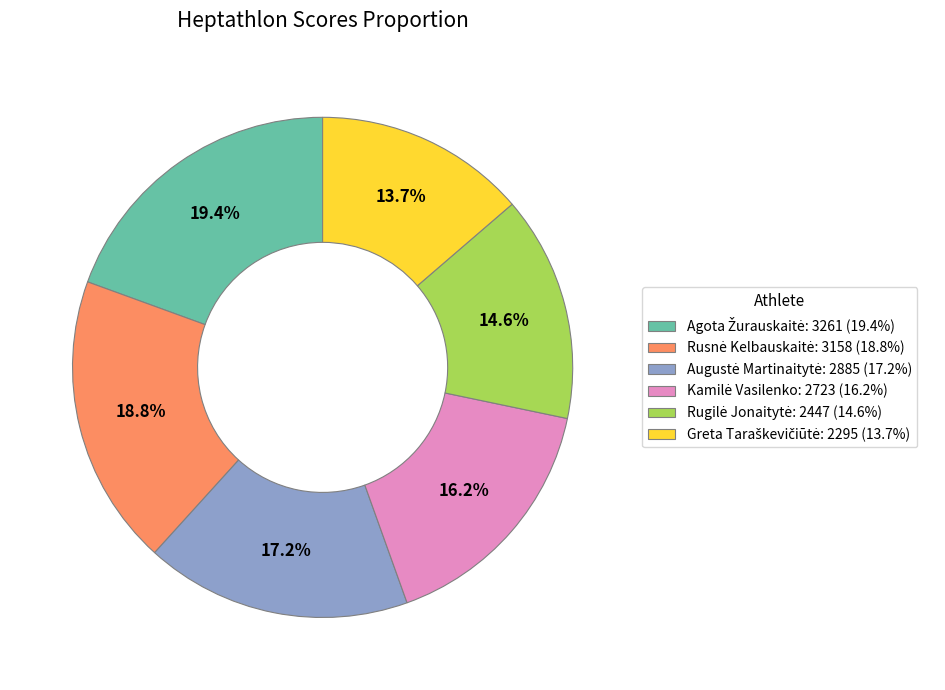

How many segments does this pie chart have?

6